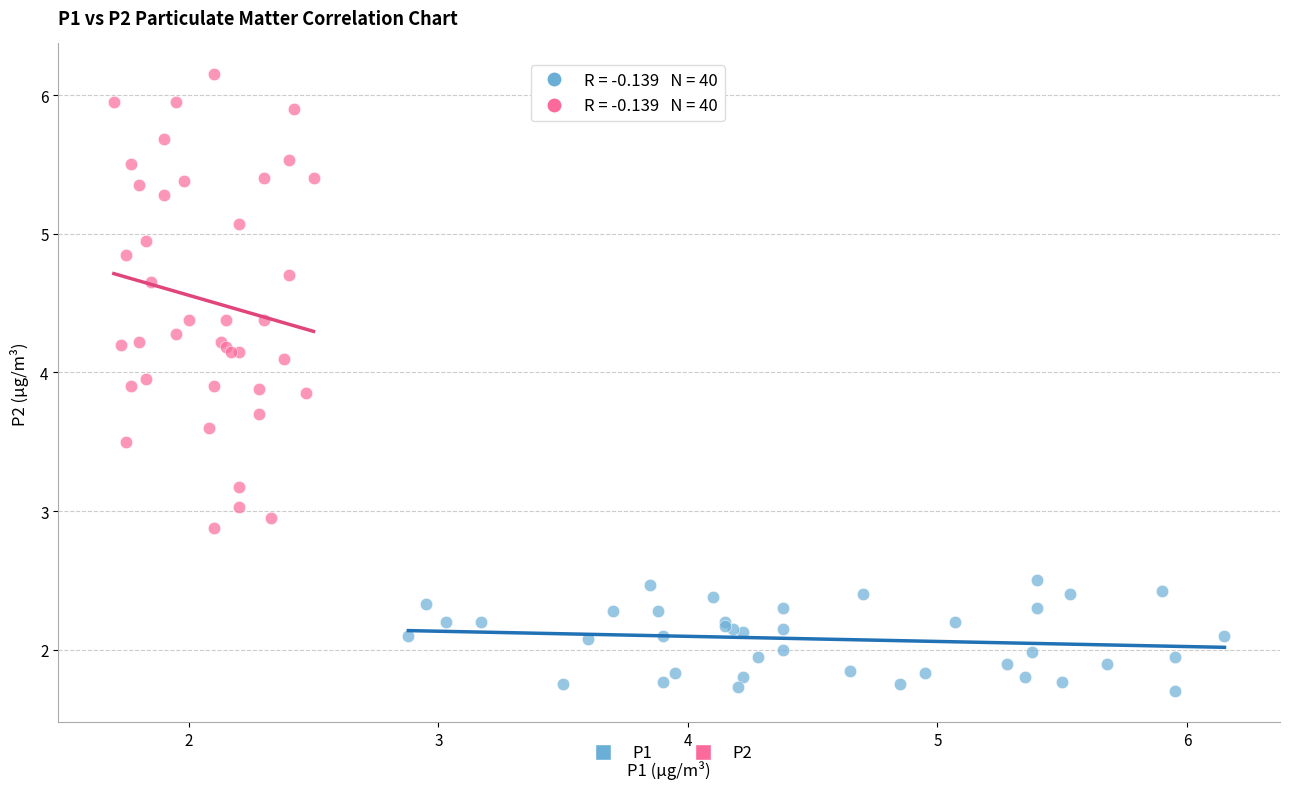

Which series has the largest Y range (max minus min)?

P2